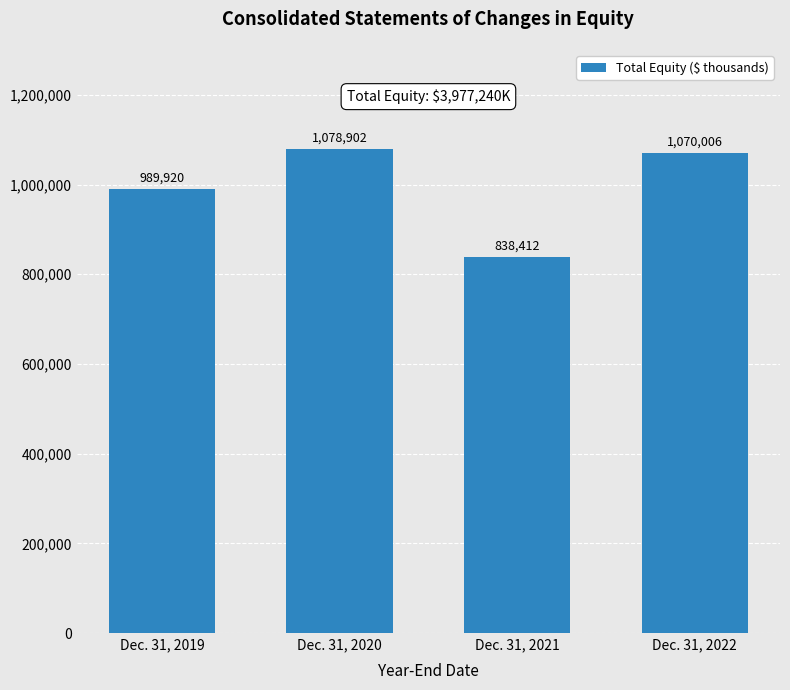

Rank the categories by value from highest to lowest.

Dec. 31, 2020, Dec. 31, 2022, Dec. 31, 2019, Dec. 31, 2021